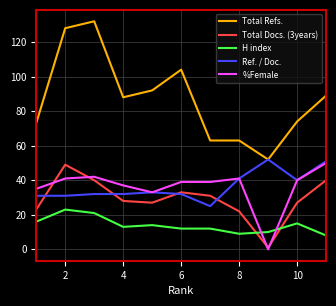

What is the highest value of the Ref. / Doc. series?

52